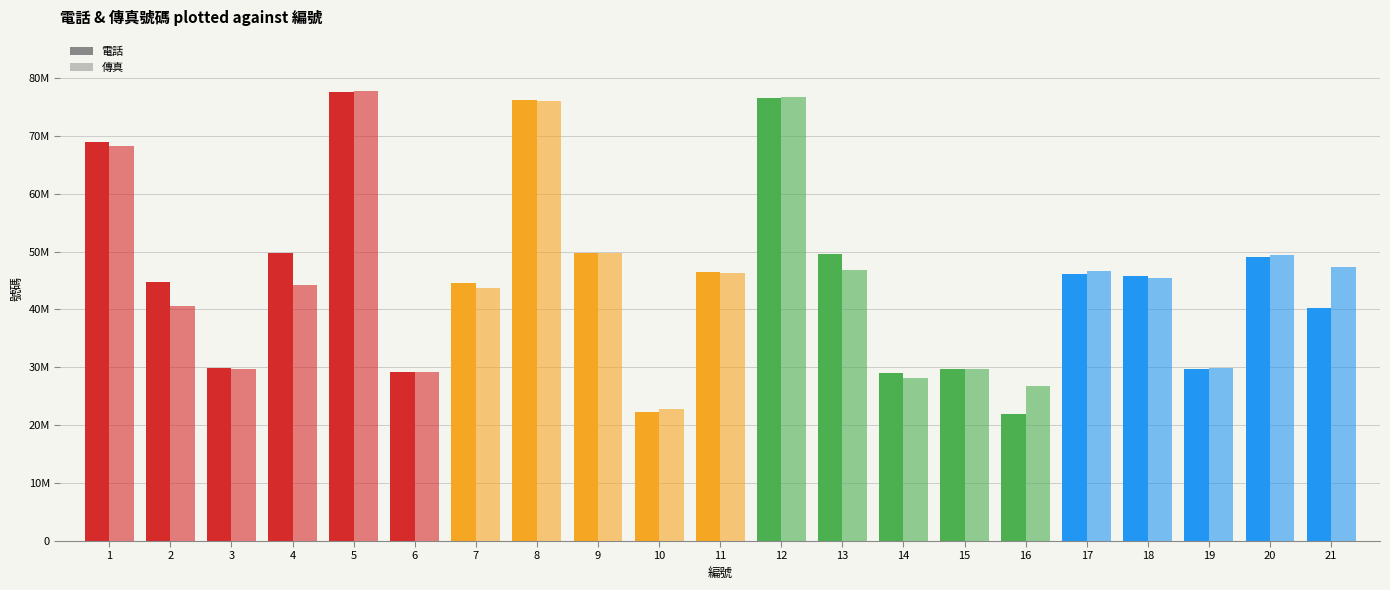

Reading left to right, what are all the values shown in this chart?

電話: 68946420	44662113	29843708	49796685	77537872	29277483	44508324	76142975	49776103	22300204	46502414	76596721	49660957	28950150	29670764	21922106	46181995	45722996	29714710	49007347	40204688
傳真: 68205381	40579707	29635889	44218258	77751887	29180790	43658546	76038039	49783962	22730693	46273924	76725736	46831997	28176514	29690851	26780596	46652868	45416545	29883179	49463111	47349500